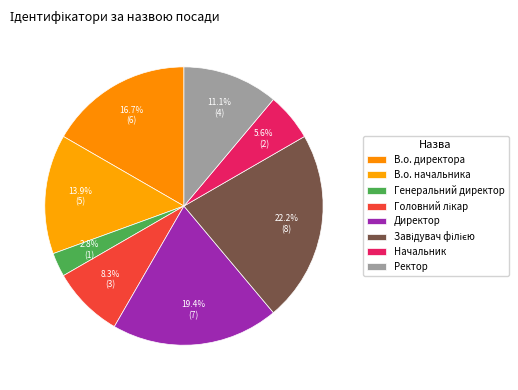

What percentage is the Генеральний директор slice, to the nearest percent?

3%